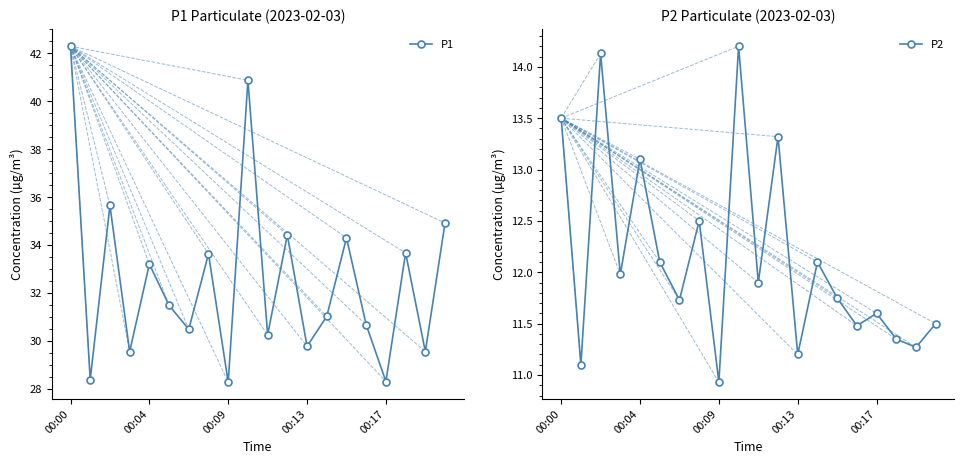

In P1, how many points are lower than both neighbors (excluding endpoints)?

8